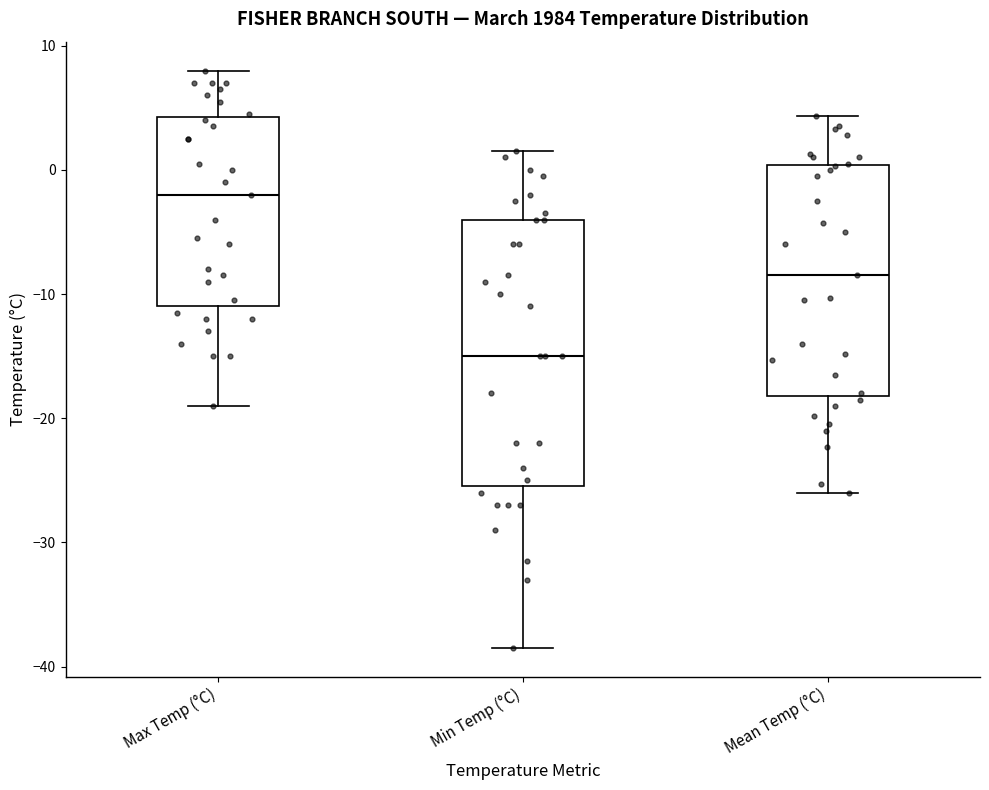

Comparing the boxes themselves (not the whiskers), which one is the tallest?

Min Temp (°C)